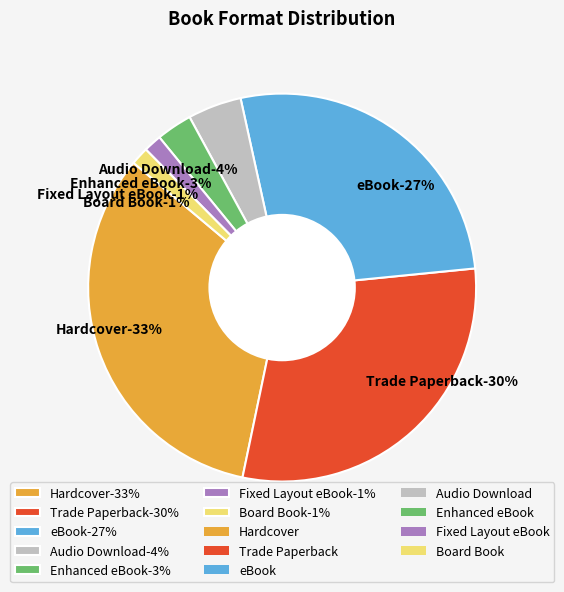

Rank the categories by value from lowest to highest.

Fixed Layout eBook, Board Book, Enhanced eBook, Audio Download, eBook, Trade Paperback, Hardcover